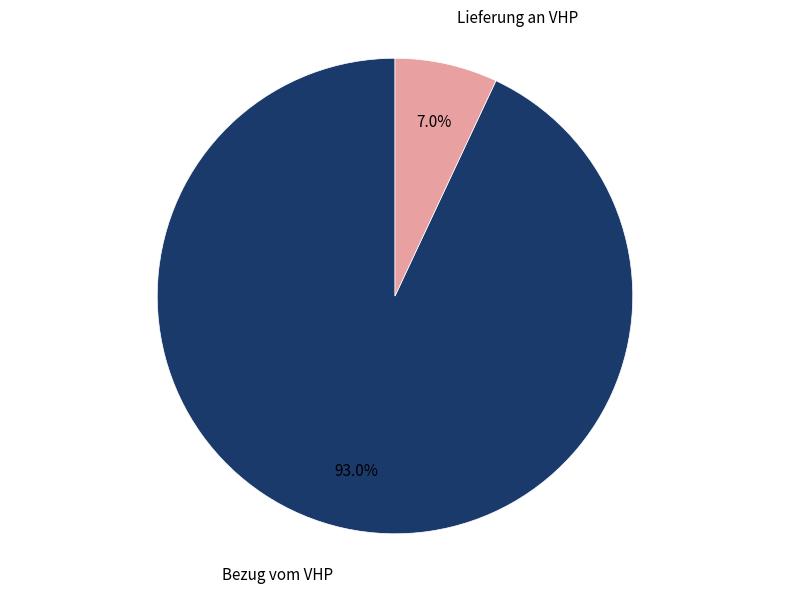

Which slice represents more than half of the pie?

Bezug vom VHP